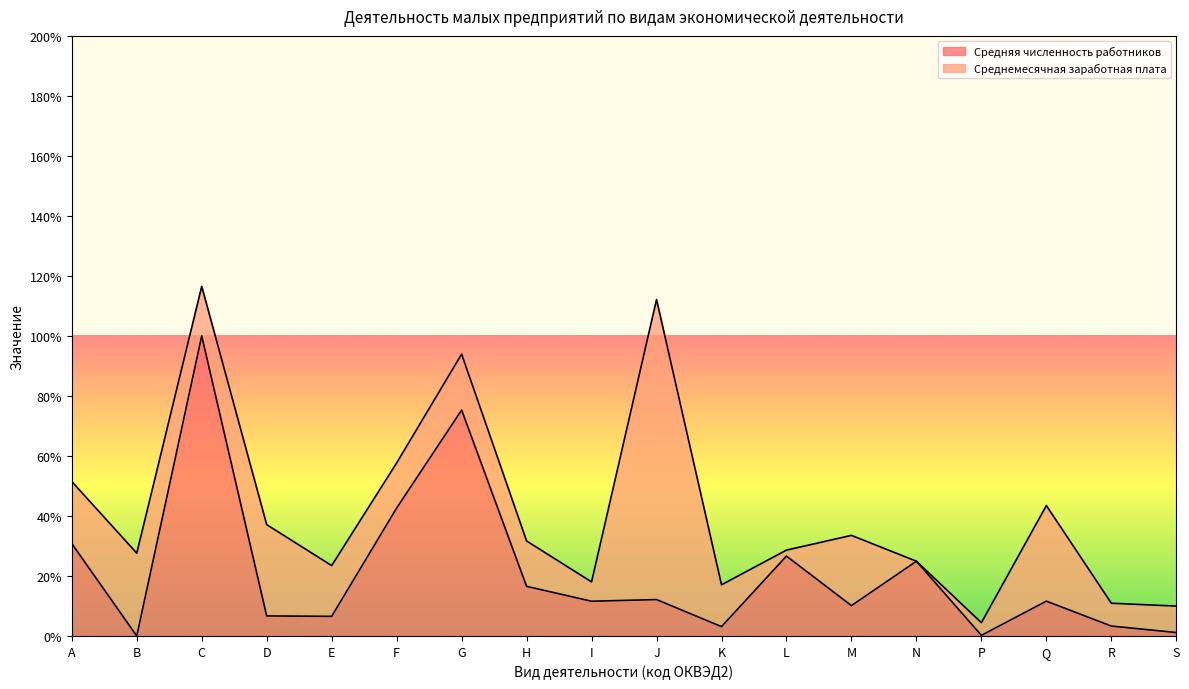

What is the sum of all values?

383.2